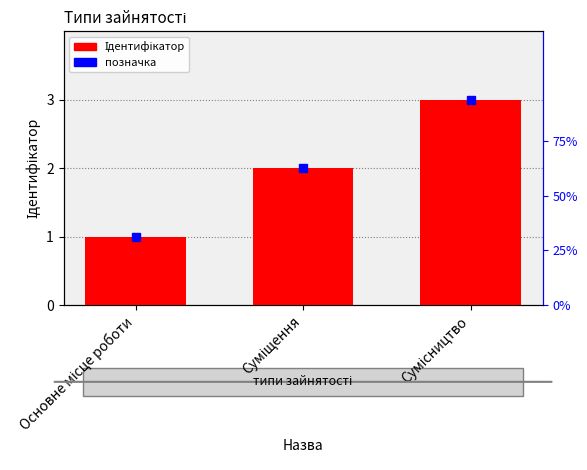

Reading right to left, transcribe all the data shown in this chart.

Сумісництво=3	Суміщення=2	Основне місце роботи=1